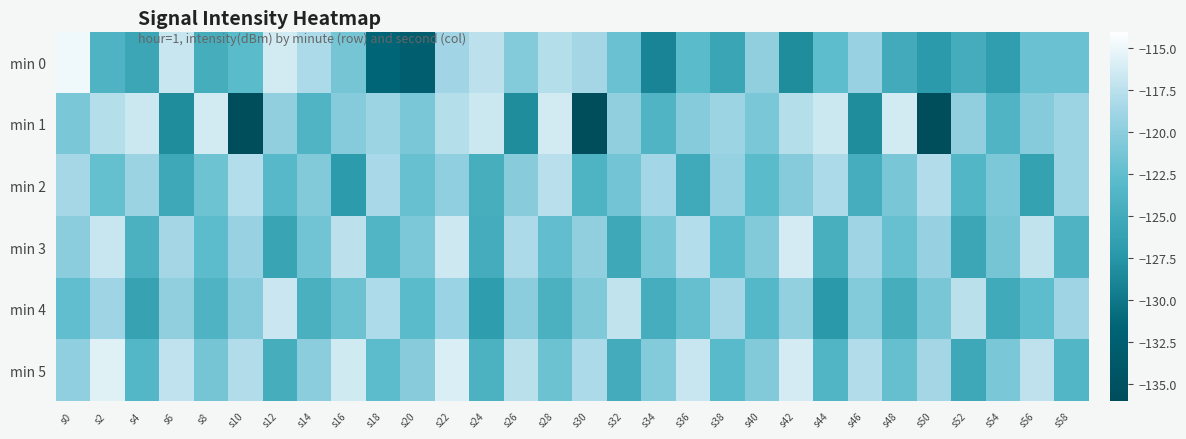

At which category is the sum across all series the highest?

s22